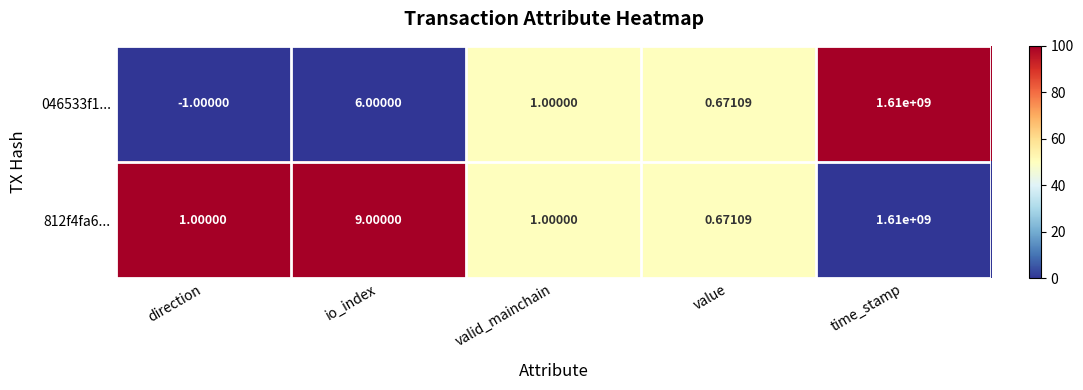

Where does the 046533f1... series first go above 1?

io_index